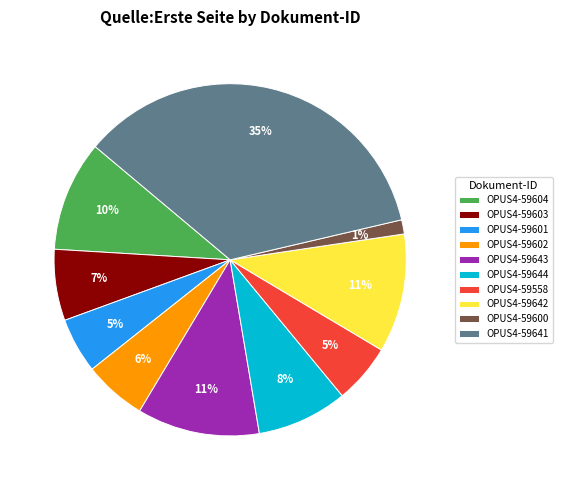

Is the sum of OPUS4-59603 and OPUS4-59604 greater than half?

No